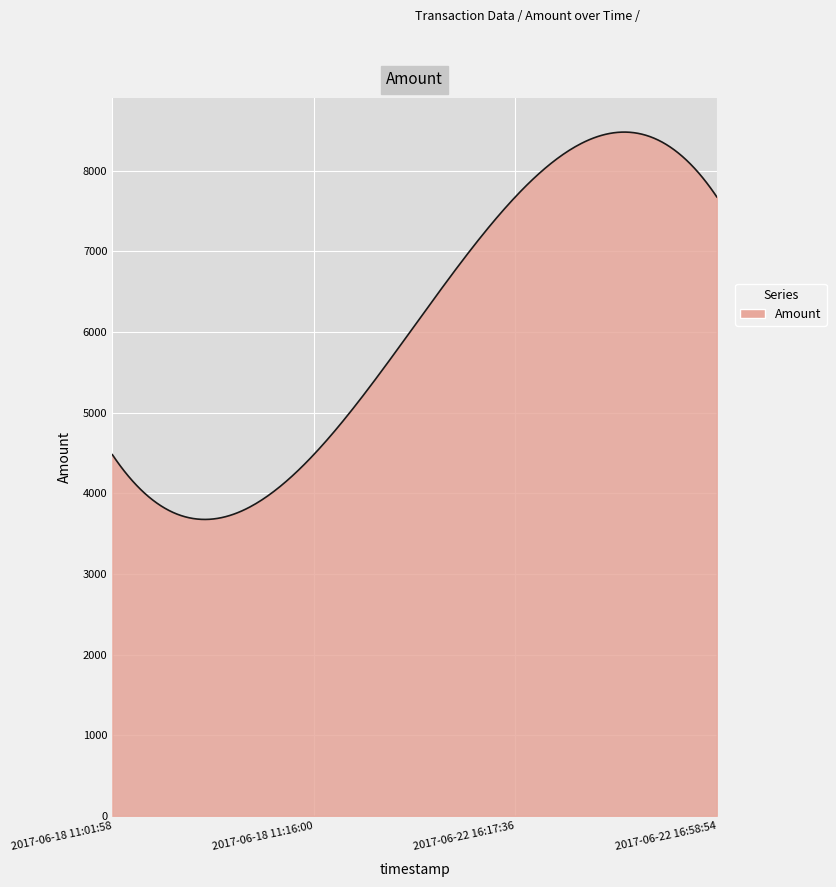

What is the difference between the maximum and minimum values?

4802.5